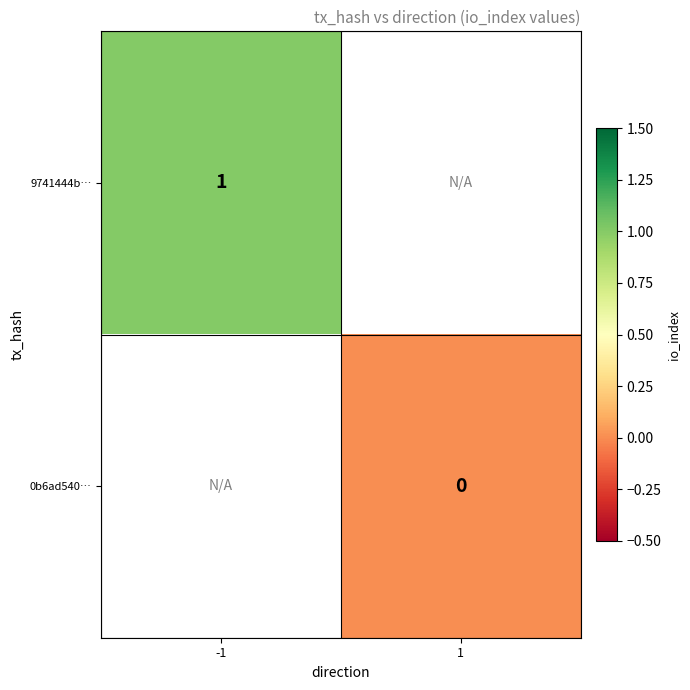

True or false: 9741444b… has a value of 1 at -1.

True